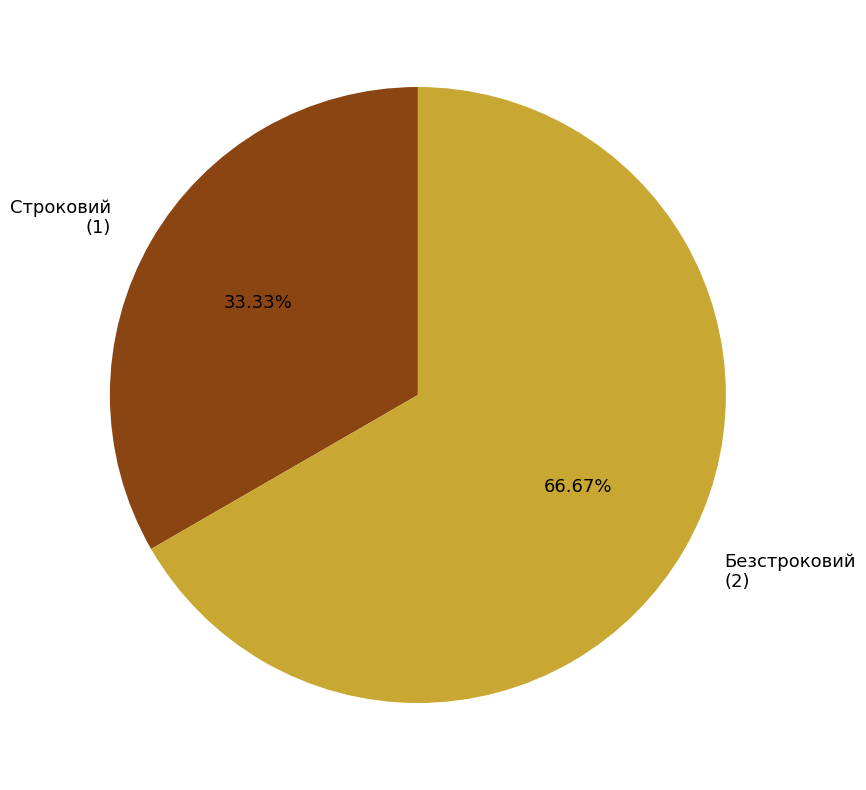

Which category has the biggest portion of the pie?

Безстроковий